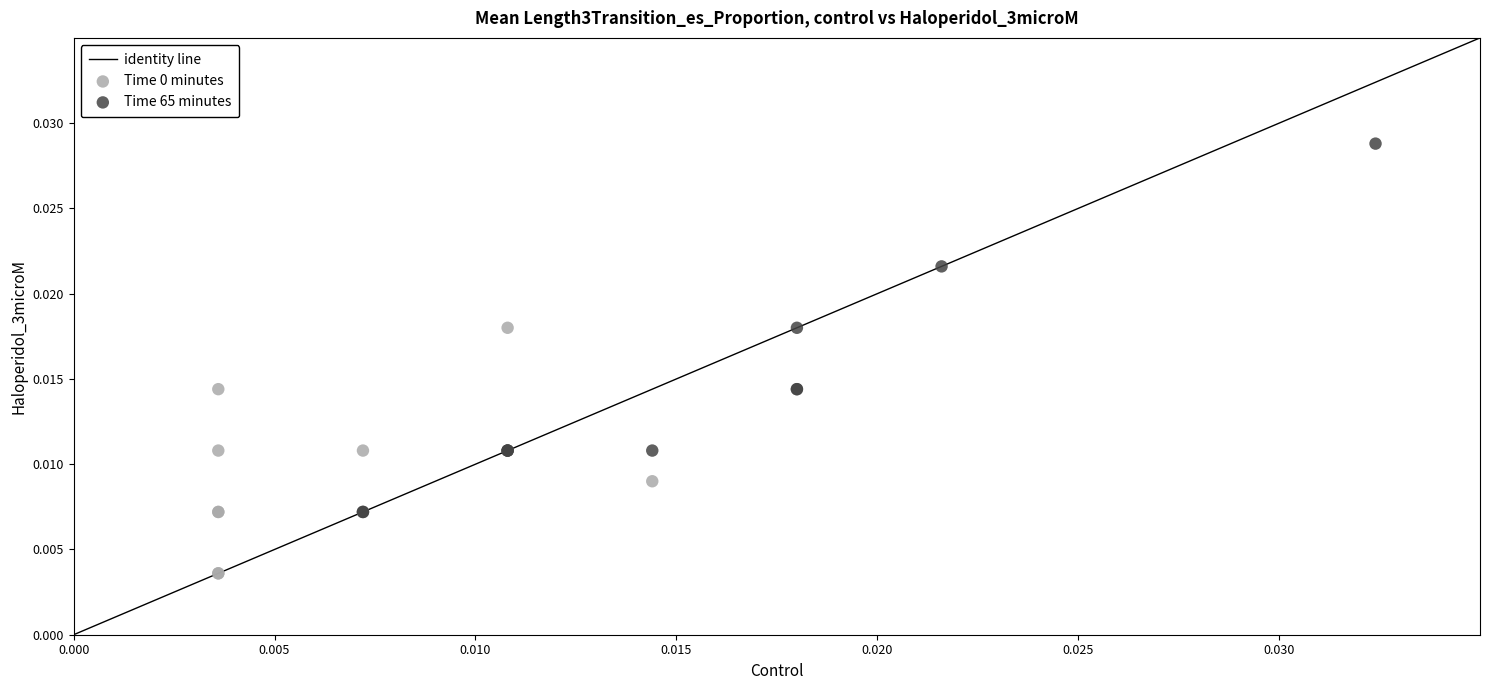

Which series has the largest Y range (max minus min)?

Time 65 minutes